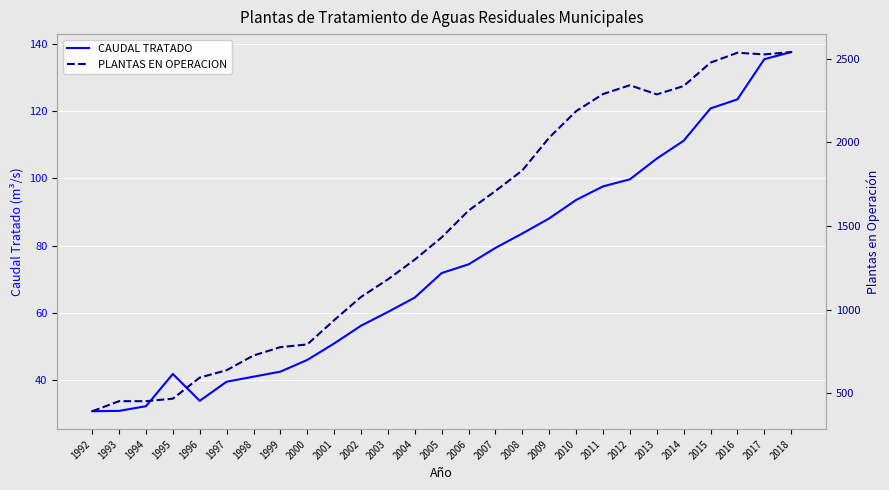

What is the minimum value shown in the chart?

30.6